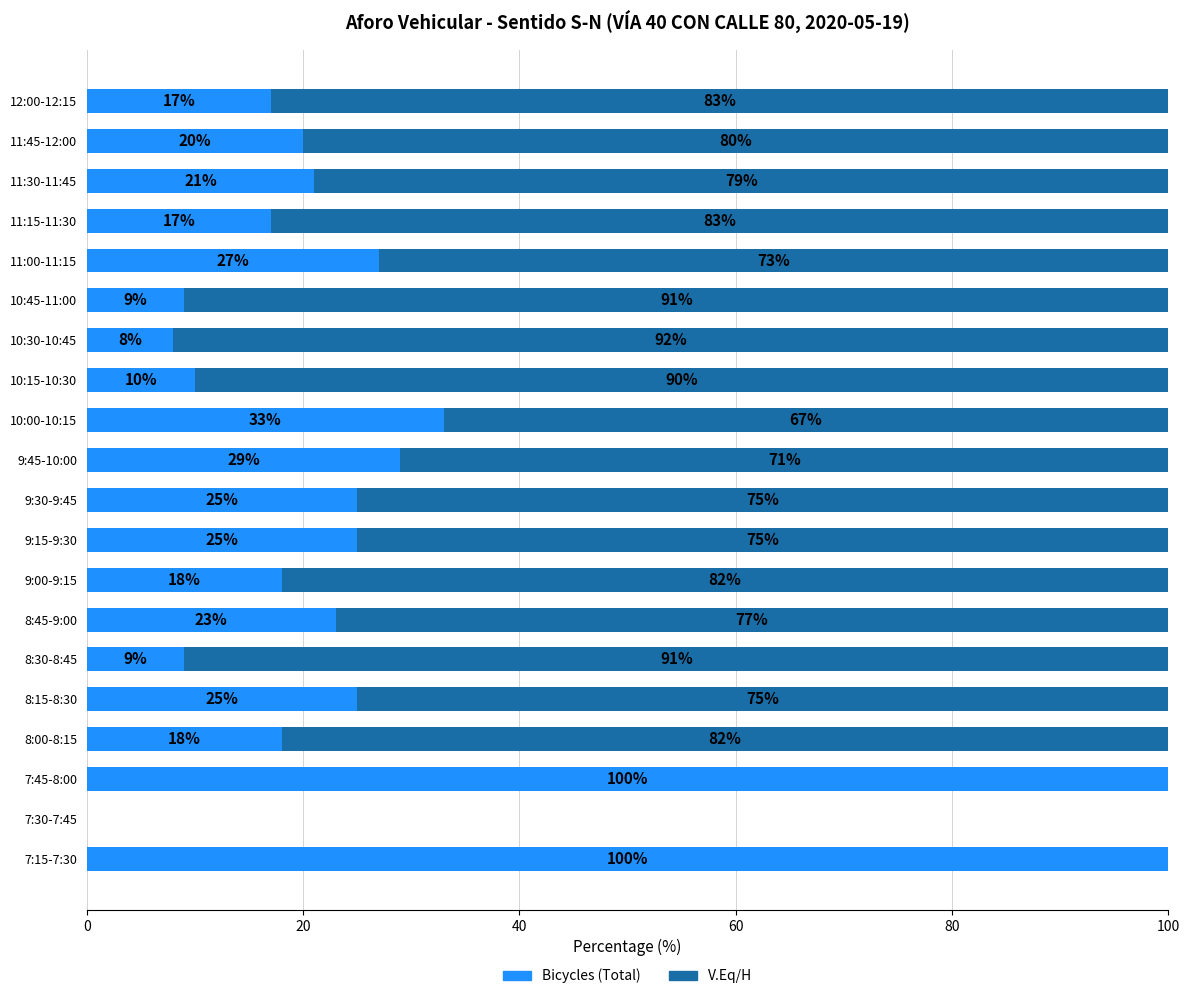

What is the total value across all series at 10:00-10:15?

100